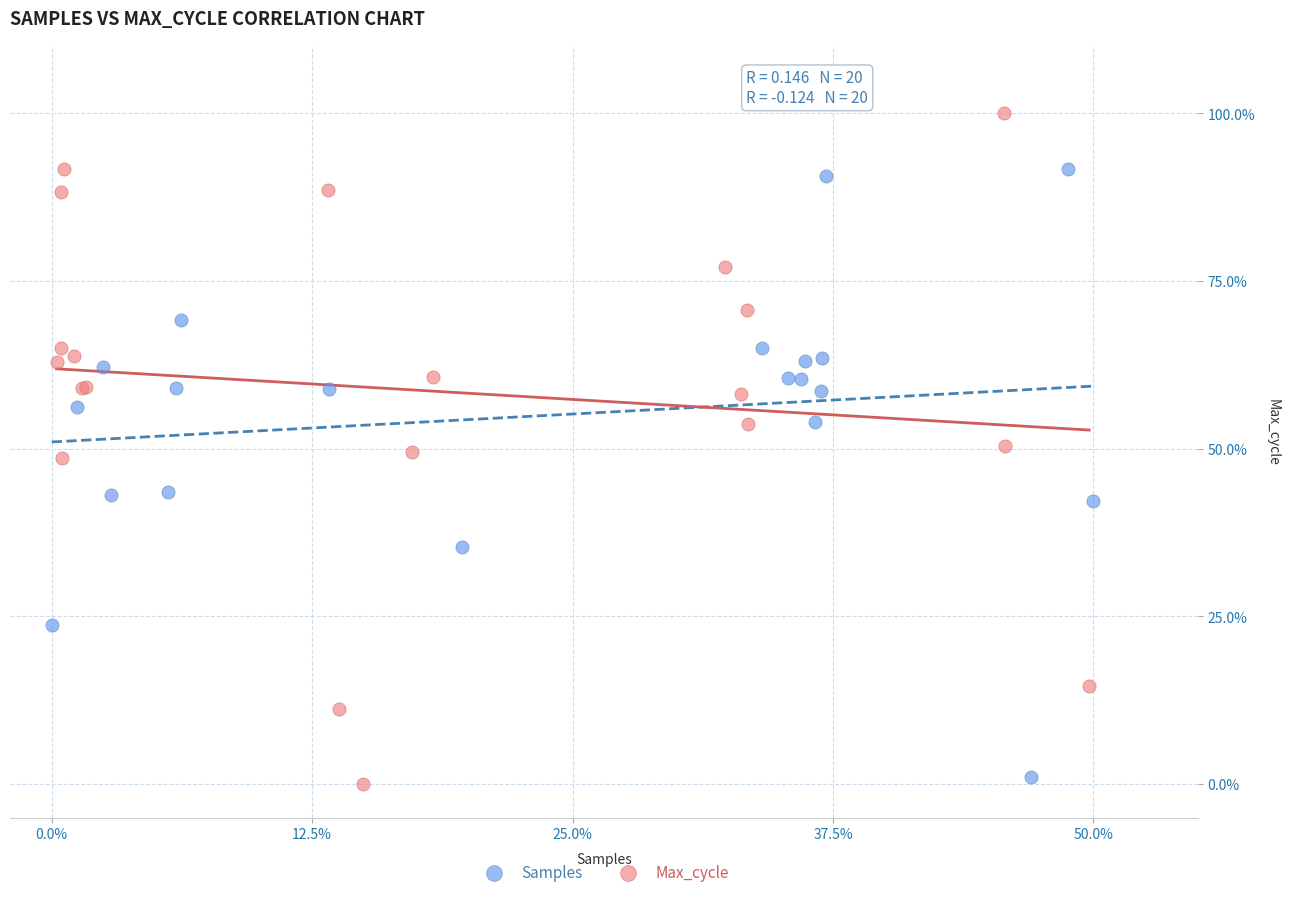

Which series contains the highest Y value?

Max_cycle